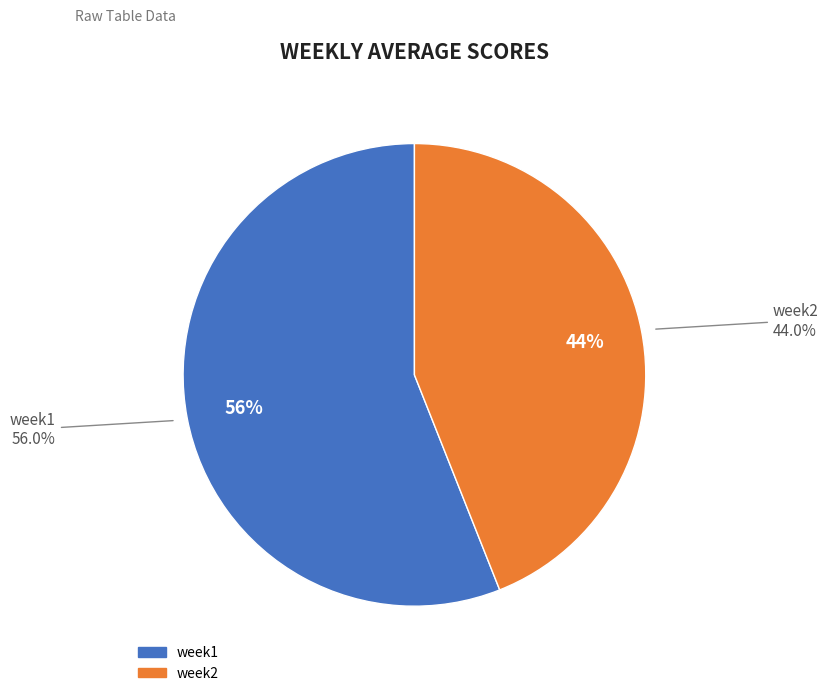

True or false: week1 accounts for 45% of the total.

False